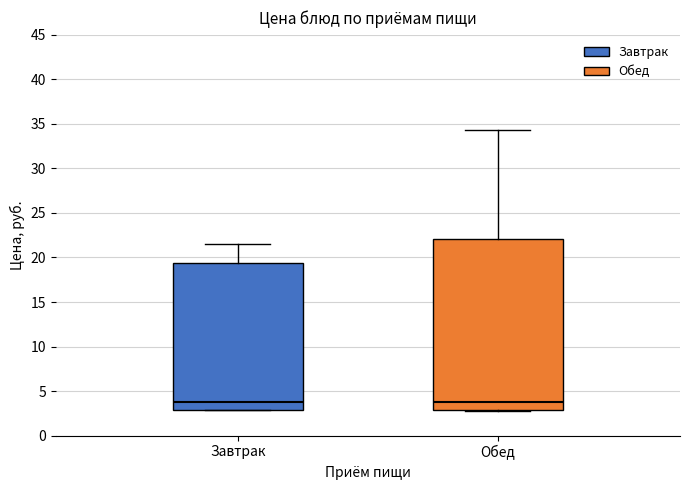

Reading left to right, read every box against the y-axis: the position of its median line, the range the box covers, and the ends of its whiskers. The values are not printed on the chart, so give them approximately, as read against the axis.

Завтрак: median 4.0, box 3.0 to 19.5, whiskers 3.0 to 21.5
Обед: median 4.0, box 3.0 to 22.0, whiskers 2.5 to 34.5